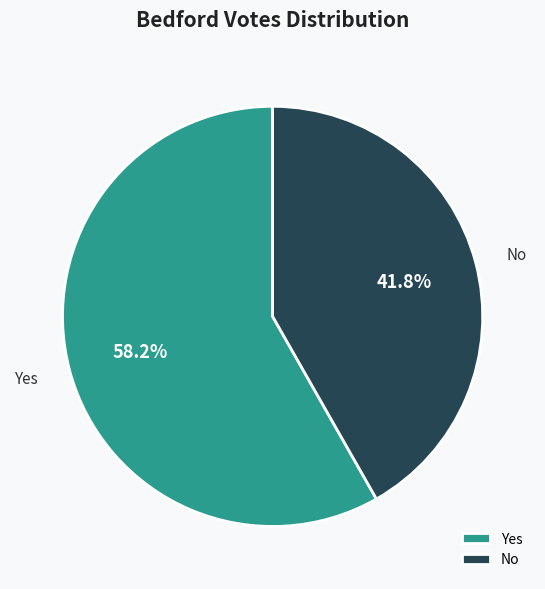

Which category has the smallest portion of the pie?

No